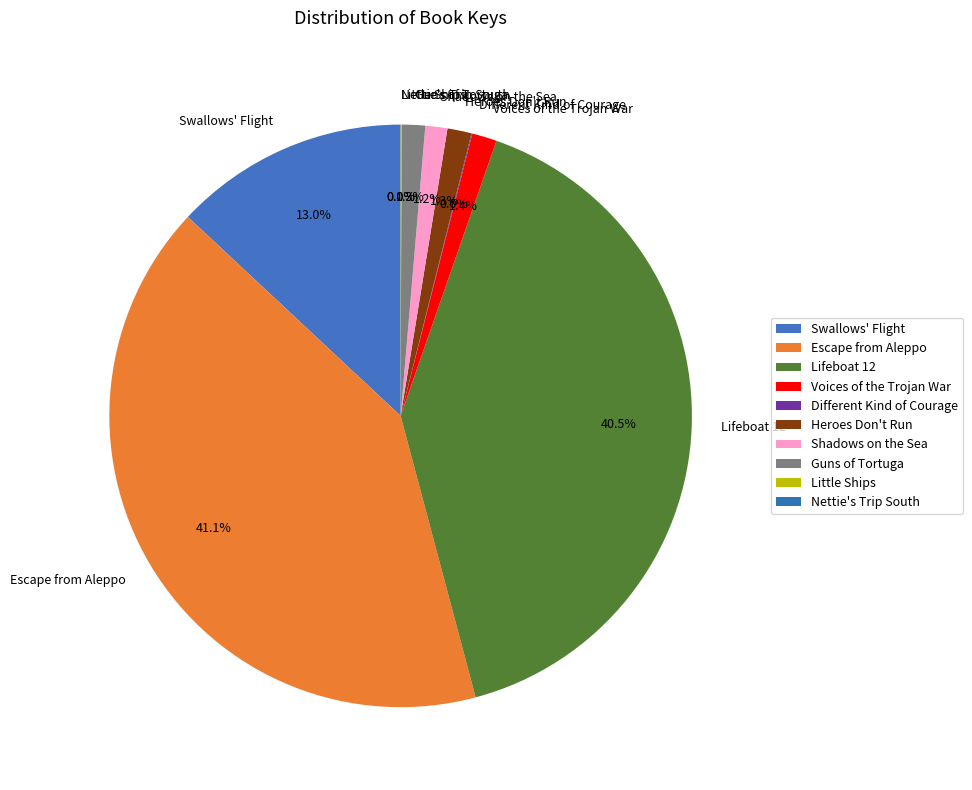

Between Swallows' Flight and Escape from Aleppo, which is larger?

Escape from Aleppo